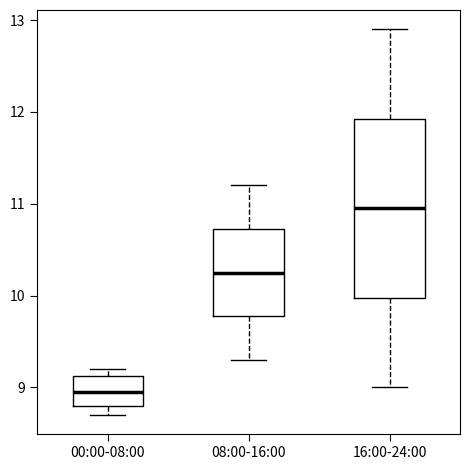

Where does the lower whisker of the box for 08:00-16:00 end on the y-axis? The values are not printed on the chart, so give them approximately, as read against the axis.

9.3